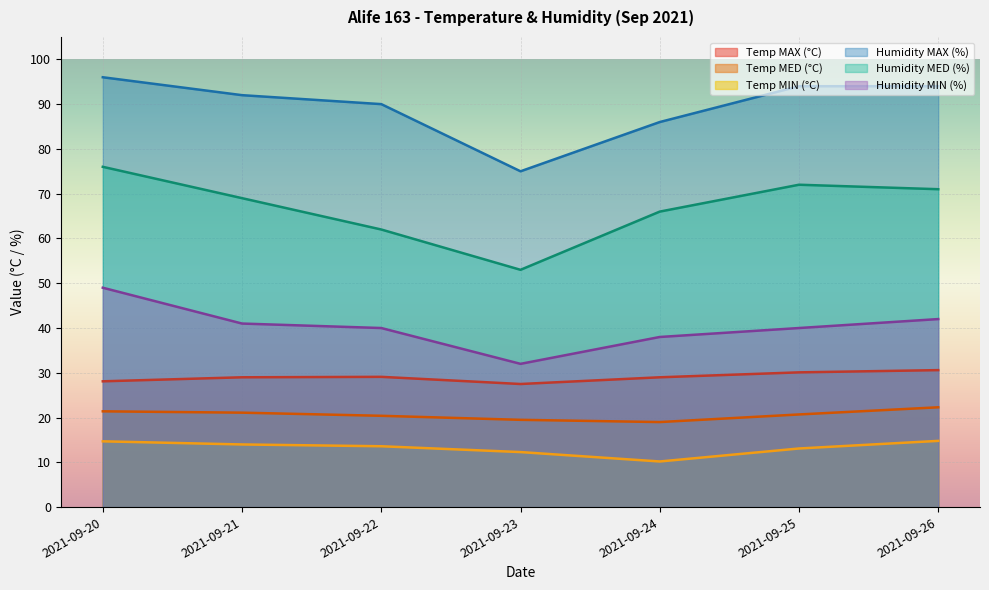

What is the difference between the second highest and second lowest values in the Temp MED (°C) series?

1.9